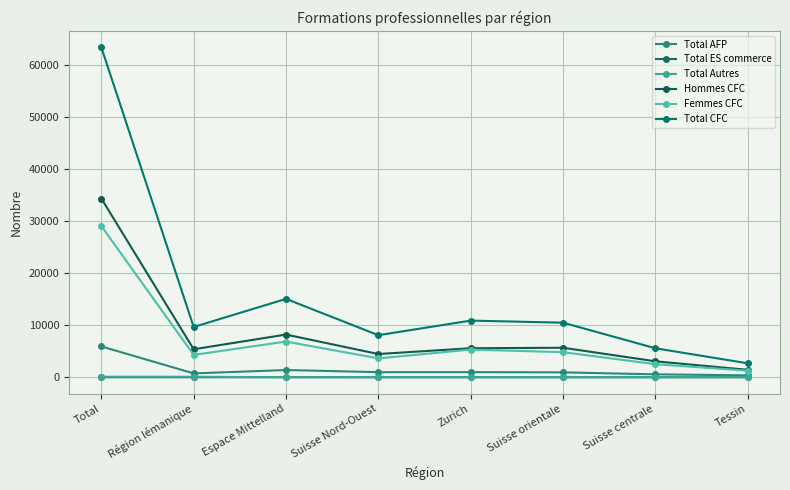

Does the chart display data point markers on the line(s)?

Yes